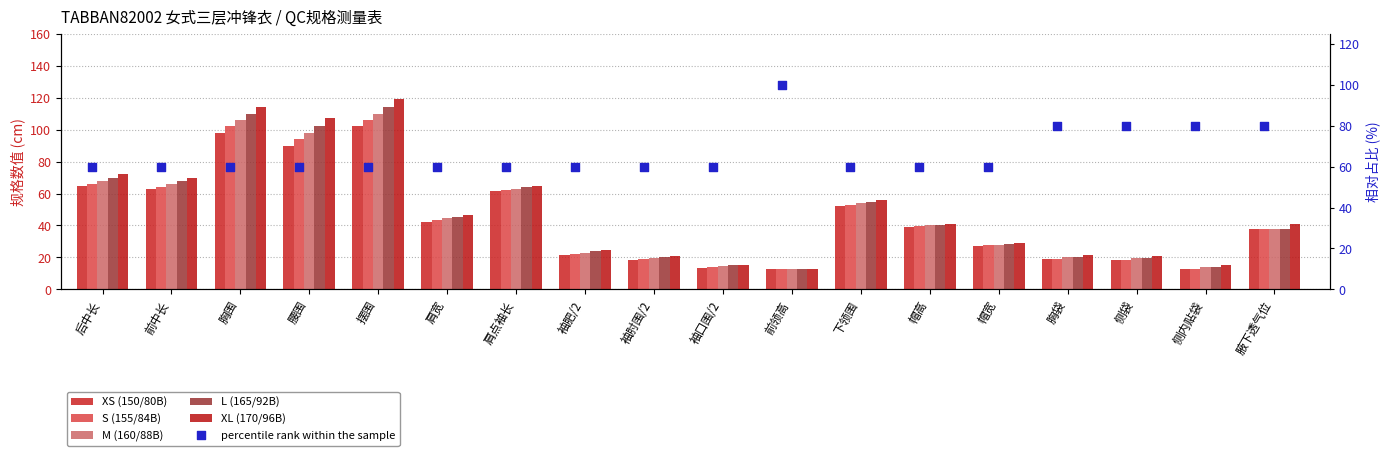

At how many categories does at least one series exceed 112?

2